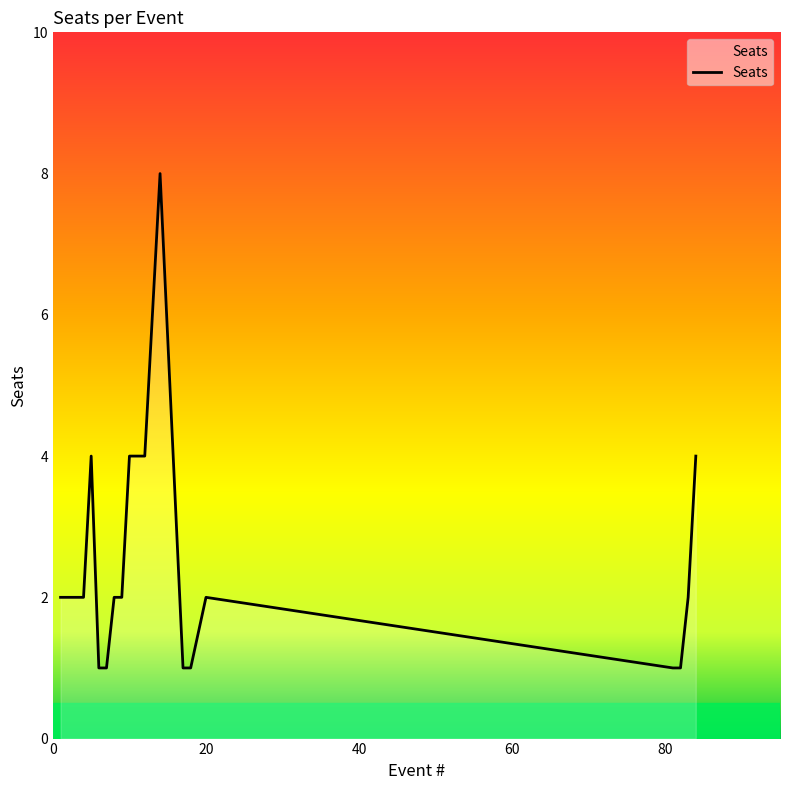

What is the maximum value shown in the chart?

8